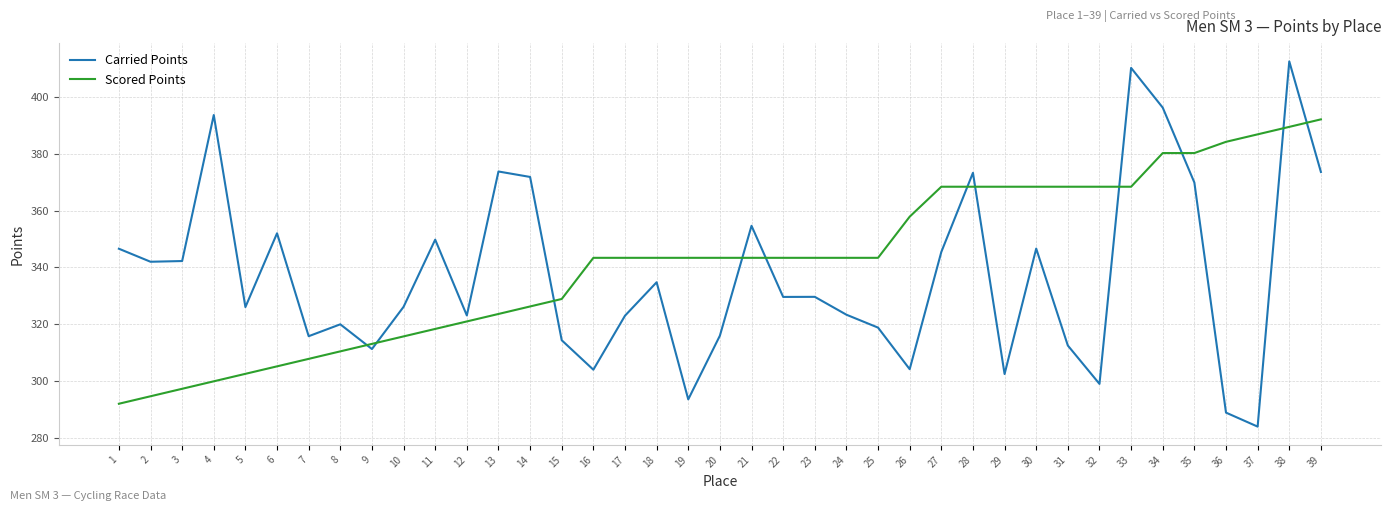

True or false: Scored Points has a value of 446.7 at 19.

False